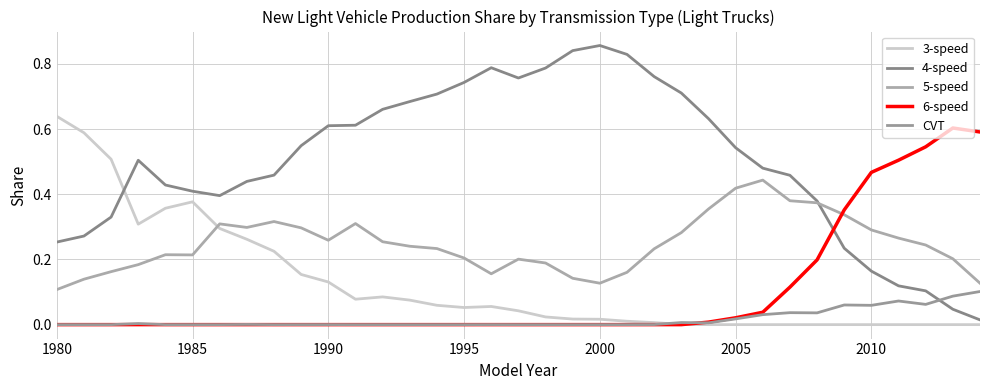

What is the sum of all 3-speed values?

4.4